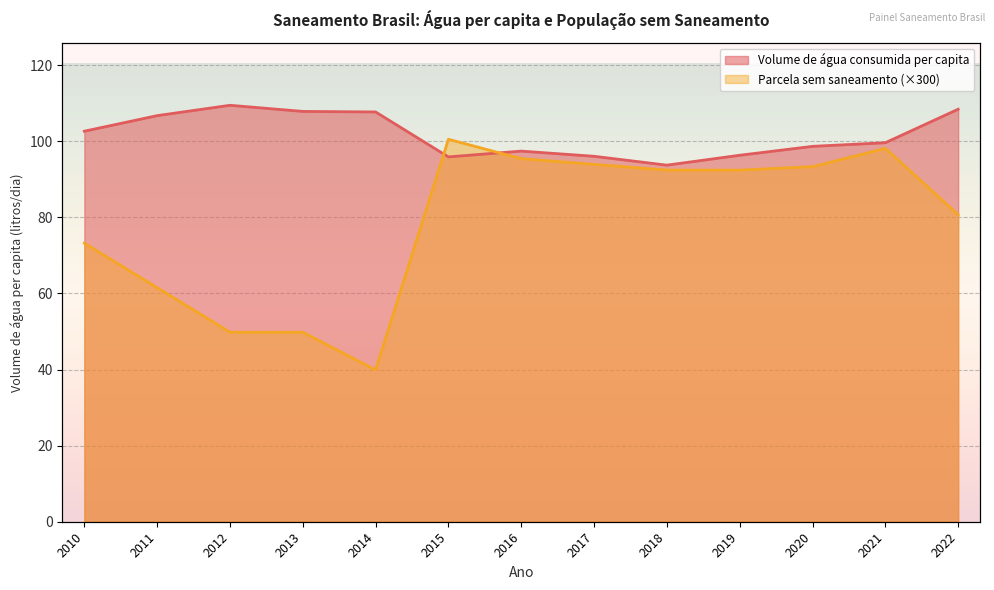

At 2016, list the series in order from largest to smallest.

Volume de água consumida per capita, Parcela da população total sem saneamento